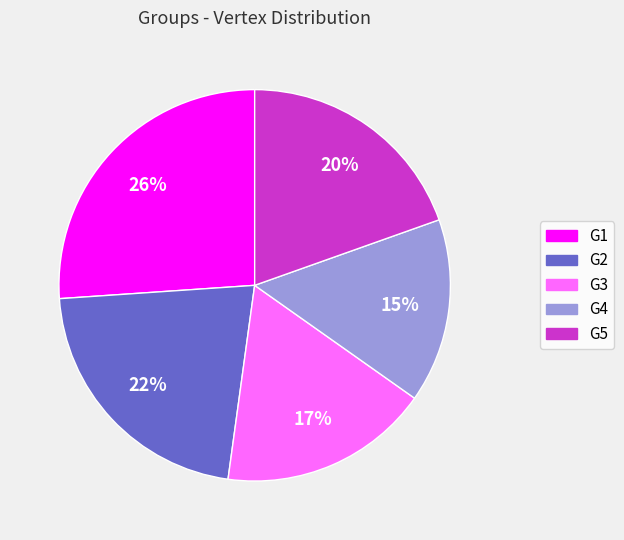

Which has a higher value, G2 or G1?

G1